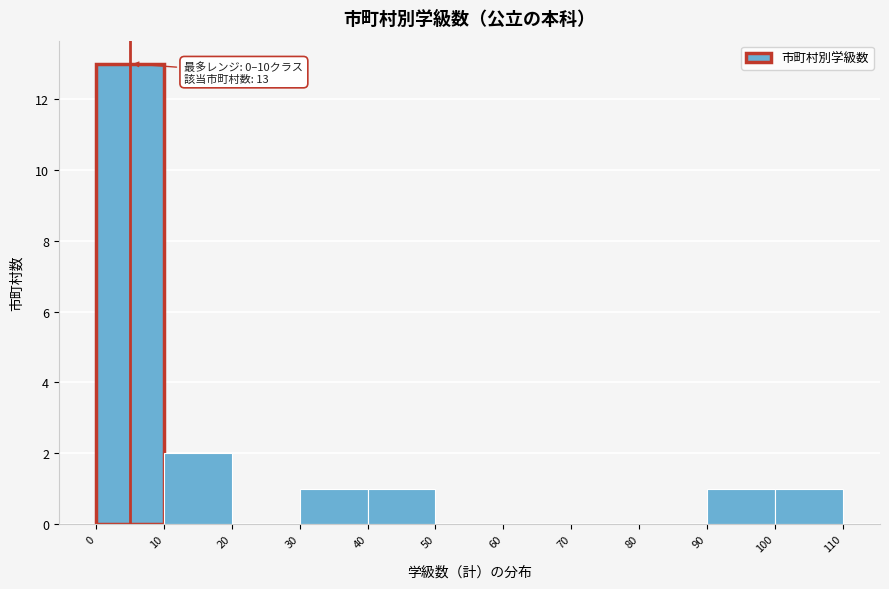

Over which range of the x-axis is the bar tallest?

0 to 10